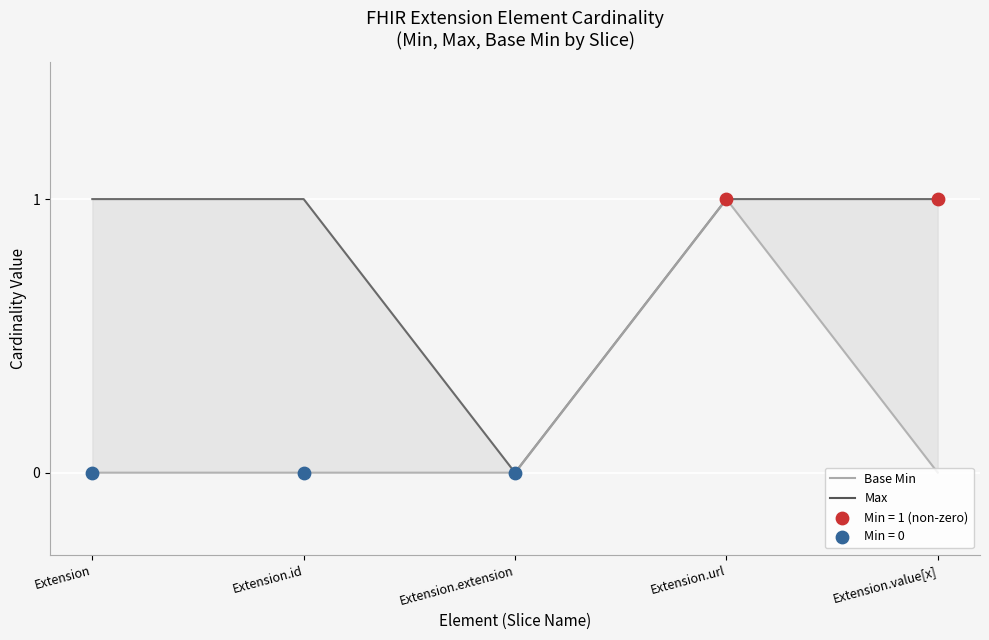

At how many categories does at least one series exceed 0?

4